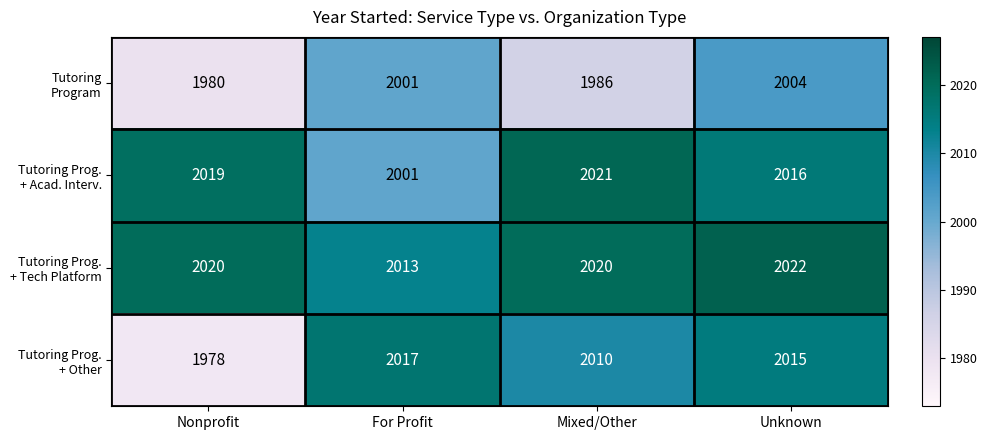

What is the difference between the highest and lowest values at Nonprofit?

42